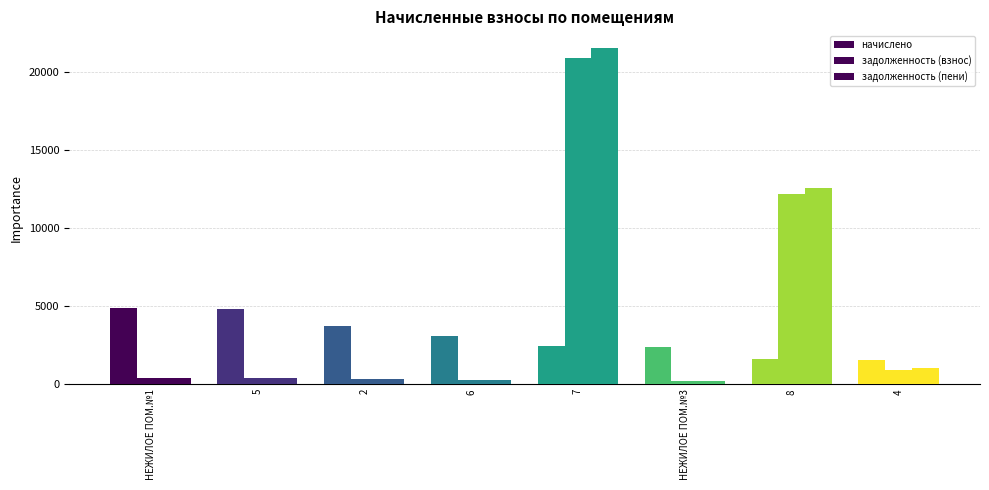

How many bars are there in total?

24